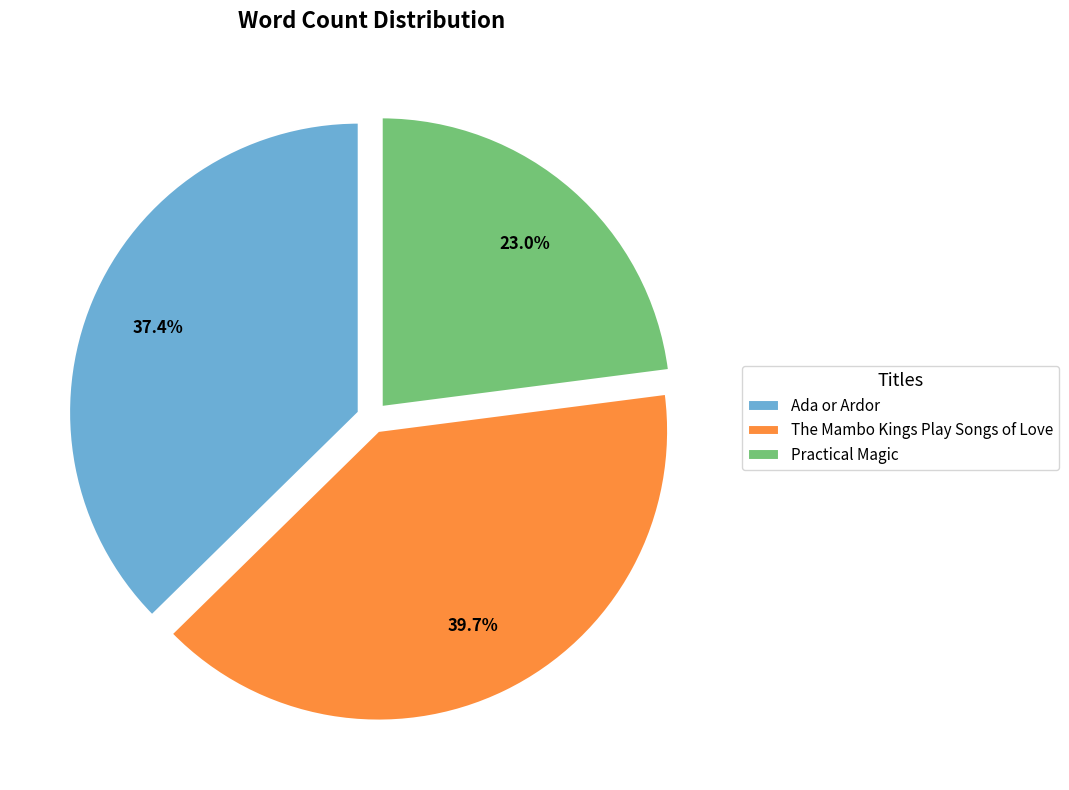

Is it true that The Mambo Kings Play Songs of Love is 30% of the pie?

False